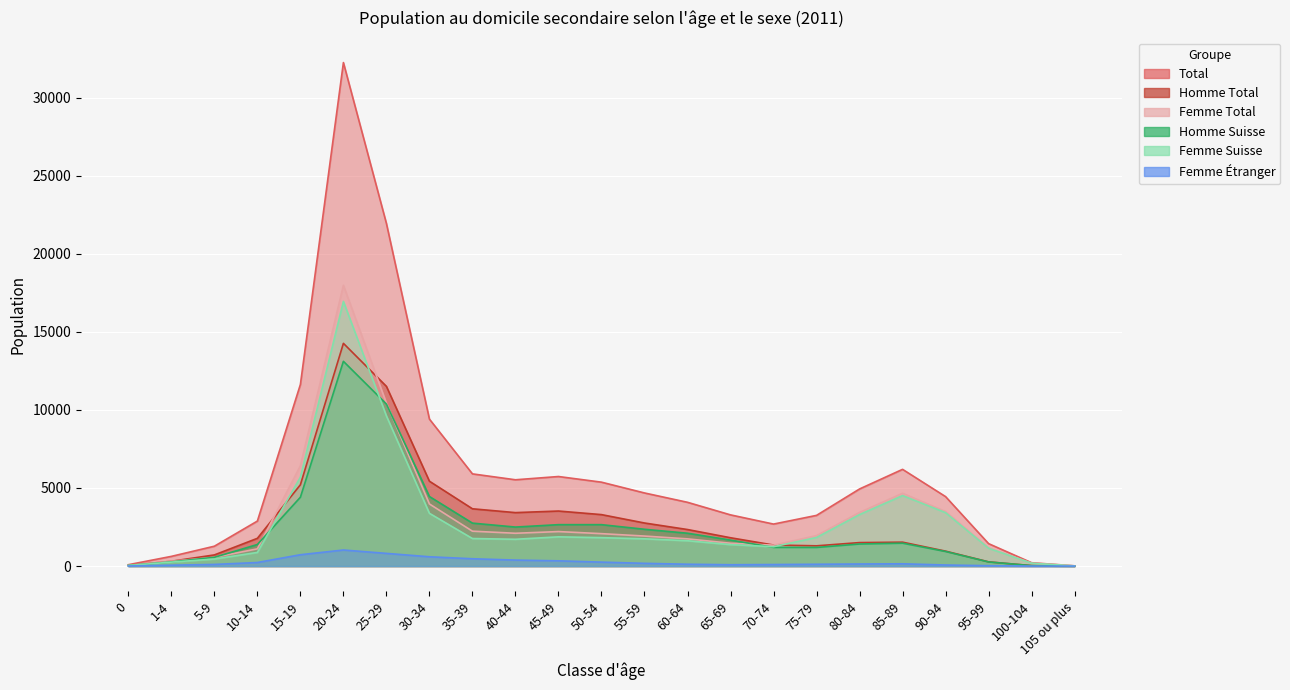

What is the value of the Homme Suisse point at the 13th from the left?

2357